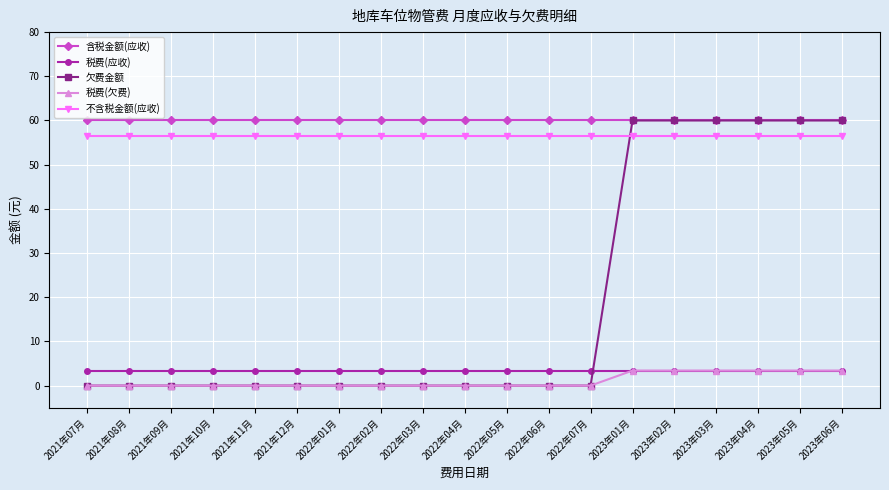

What is the maximum value for 含税金额(应收)?

60.0